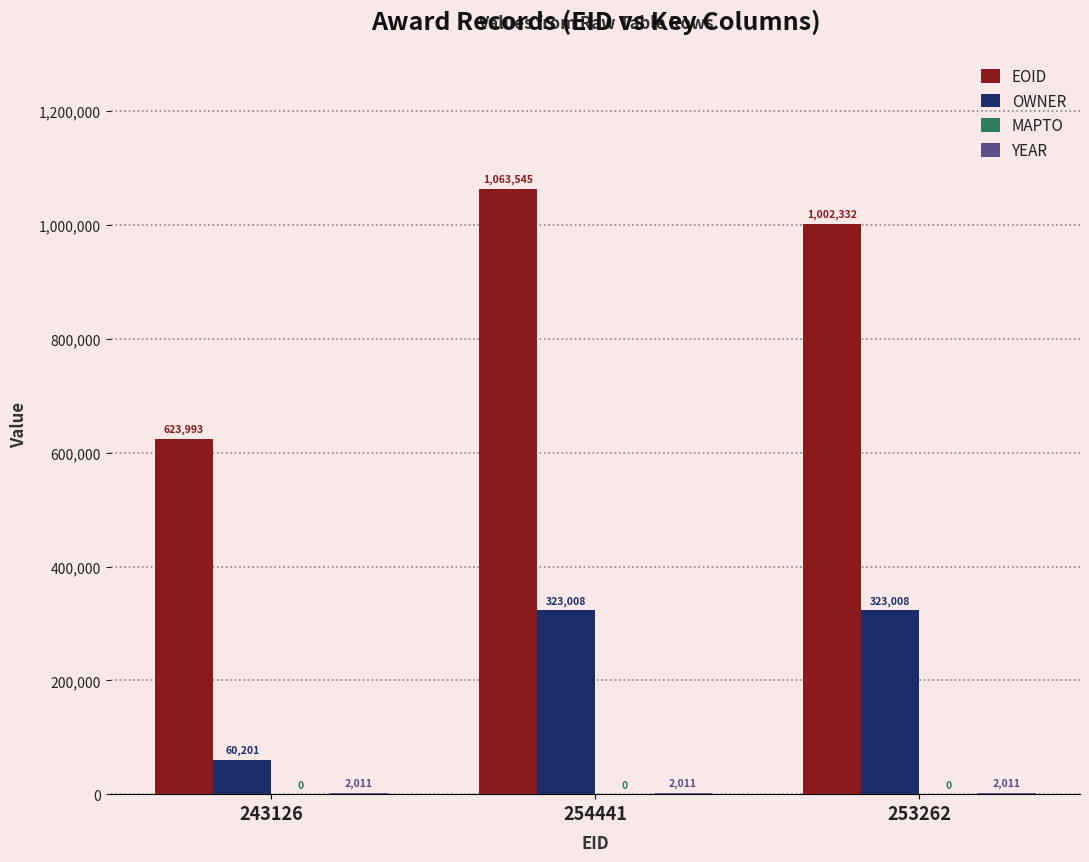

Is it true that EOID equals 1063545 at 254441?

True